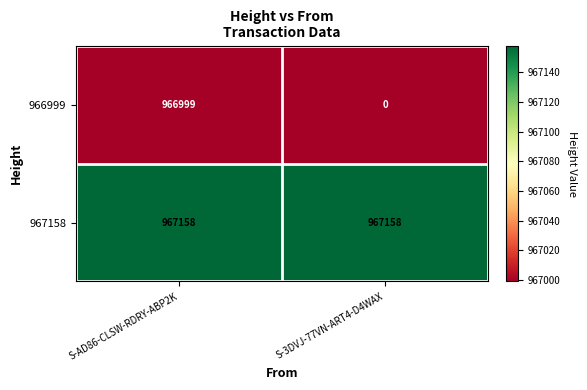

The 966999 series shows 324135 at S-3DVJ-77VN-ART4-D4WAX. True or false?

False